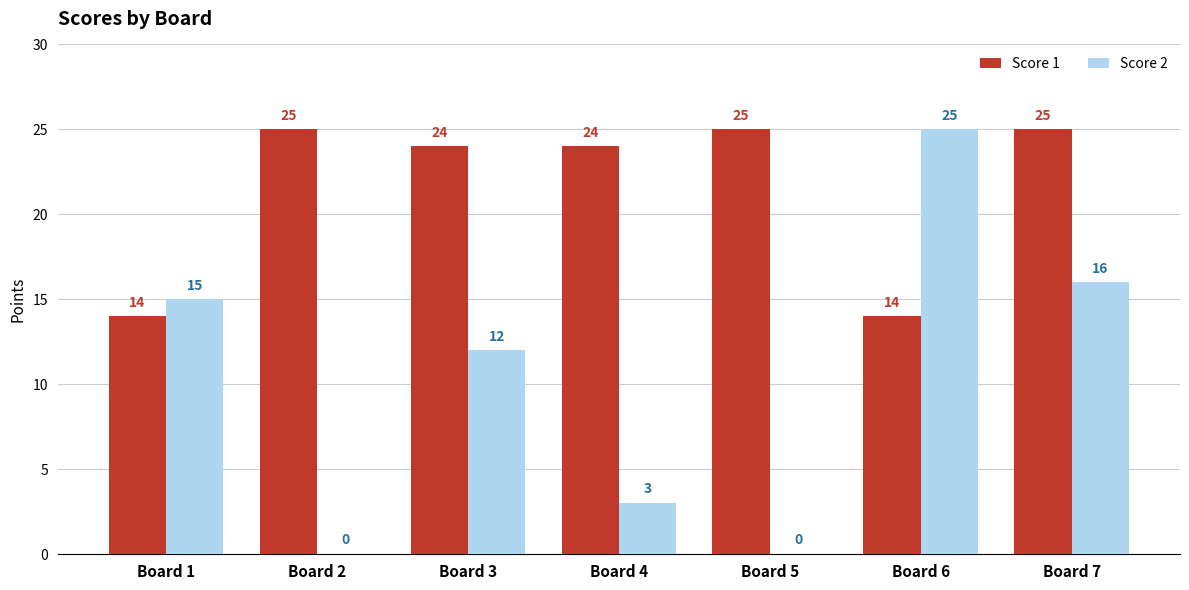

Which series has the widest spread of values?

Score 2